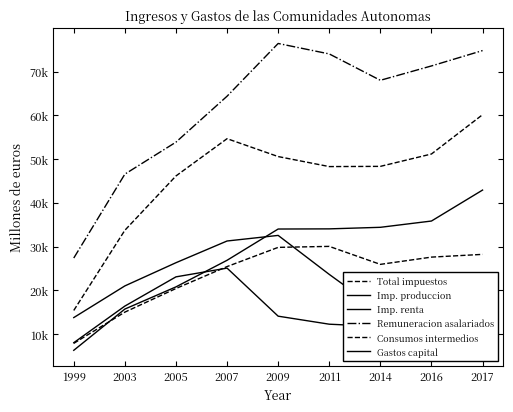

At which label is Total impuestos closest to 37776?

2003